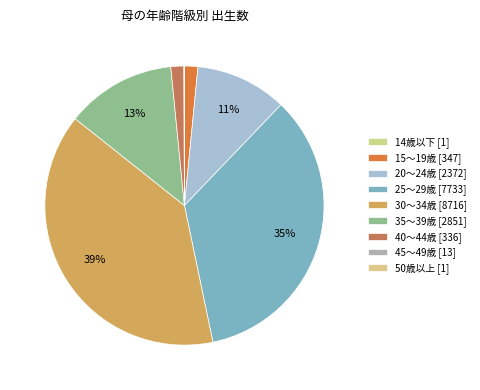

Approximately how many times larger is the value at 14歳以下 compared to 45～49歳?

0.1